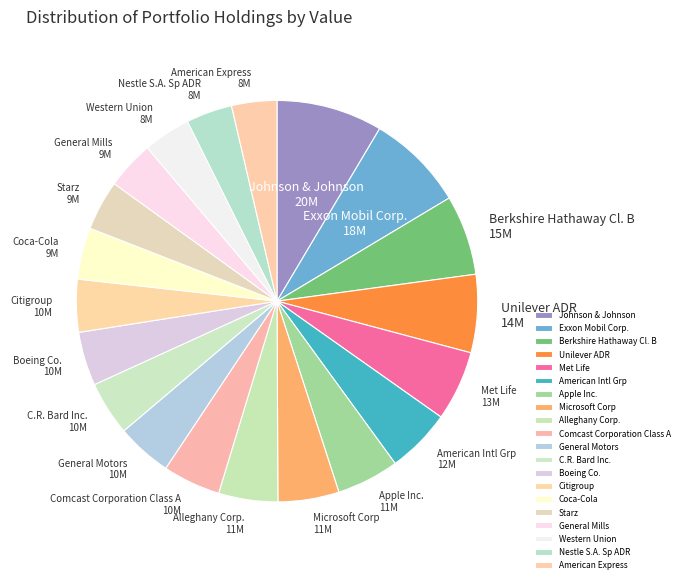

Is there any slice that represents more than half of the pie?

No